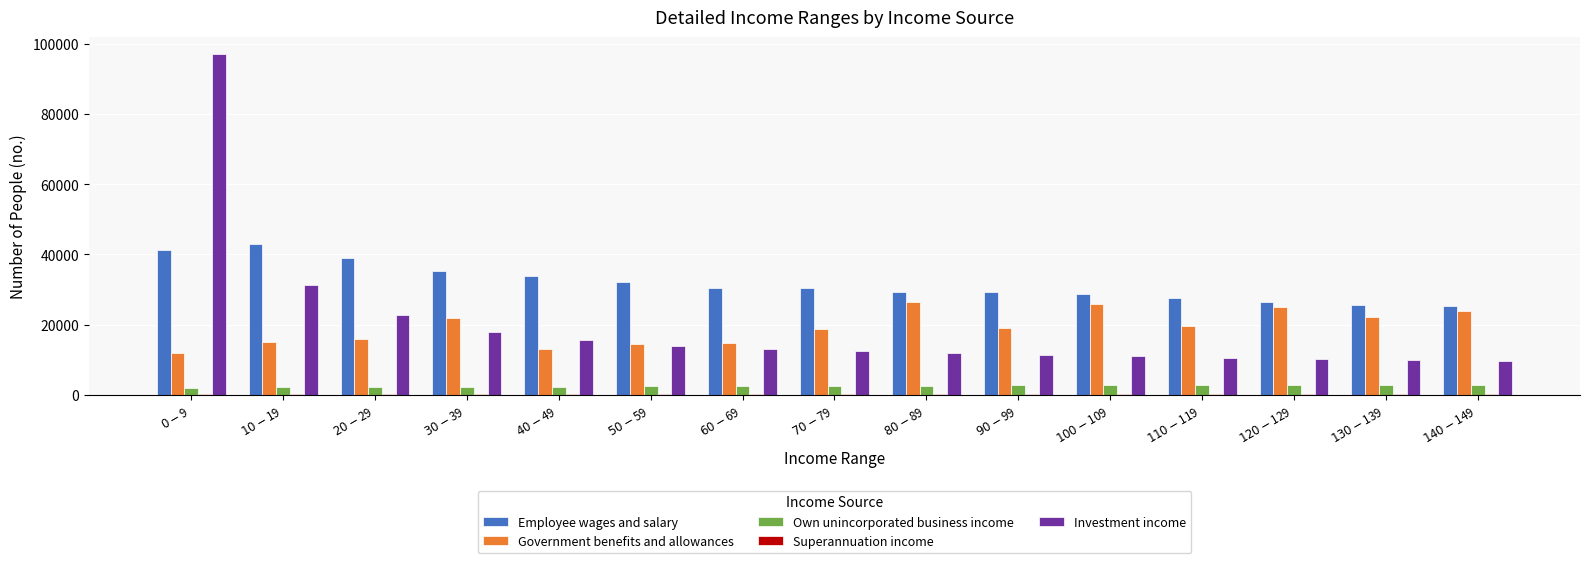

What is the difference between the Employee wages and salary values at $0-$9 and $110-$119?

13749